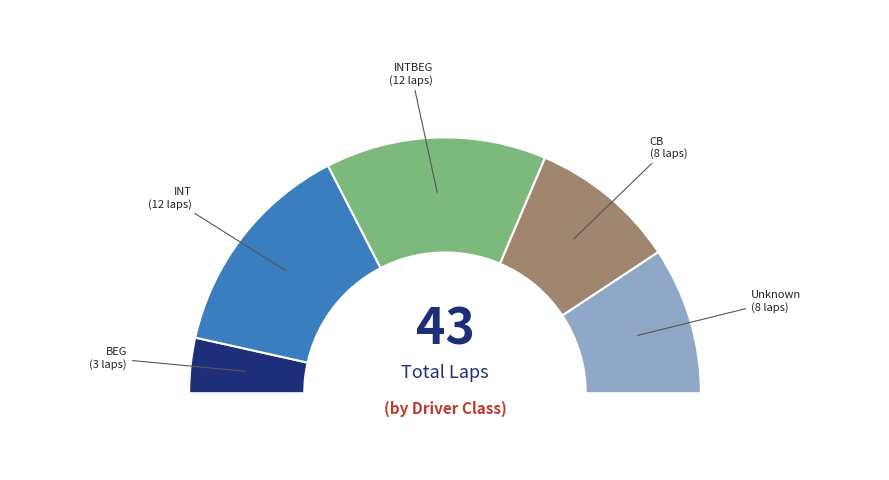

Between Unknown and INTBEG, which is larger?

INTBEG